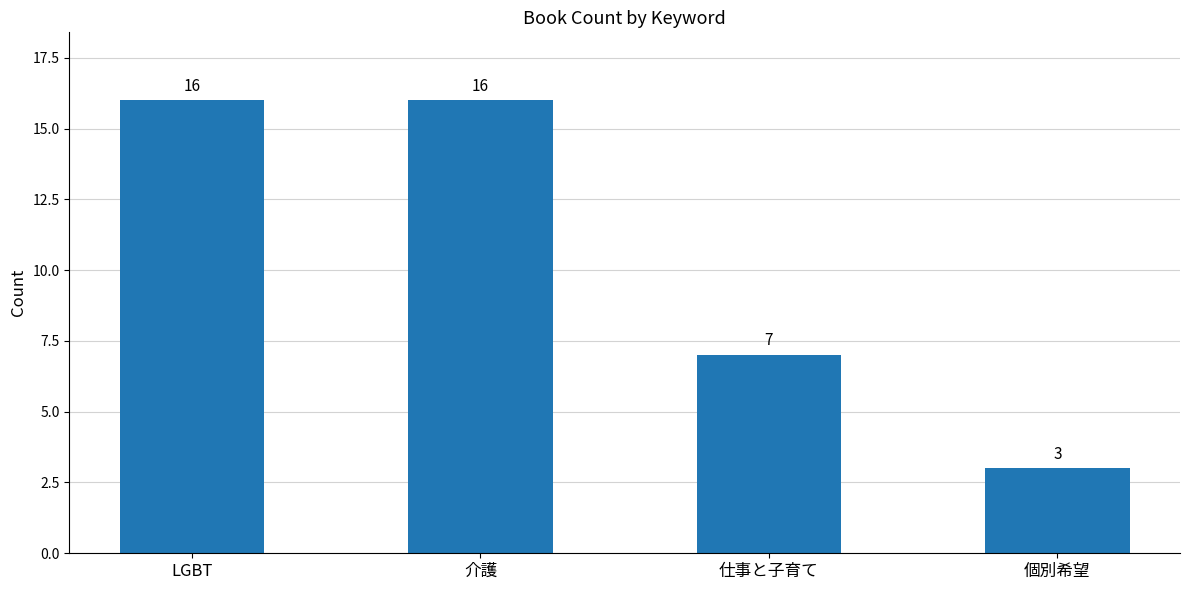

What is the label of the 3rd bar from the left?

仕事と子育て